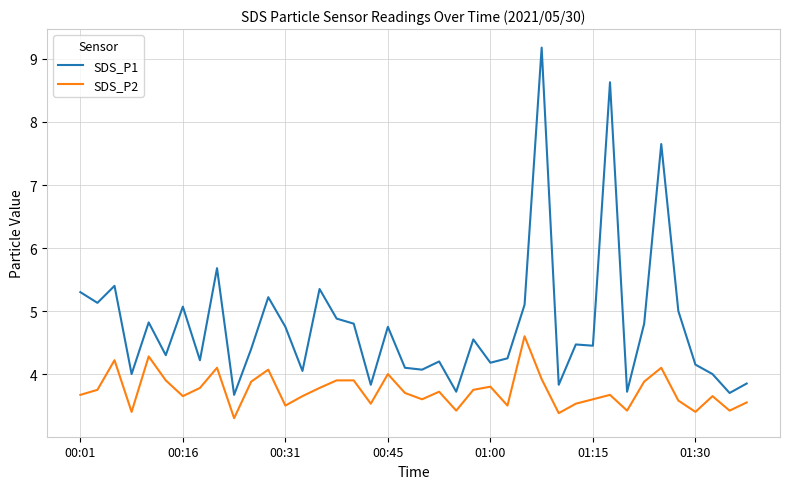

What are all the series names shown in the legend?

SDS_P1, SDS_P2